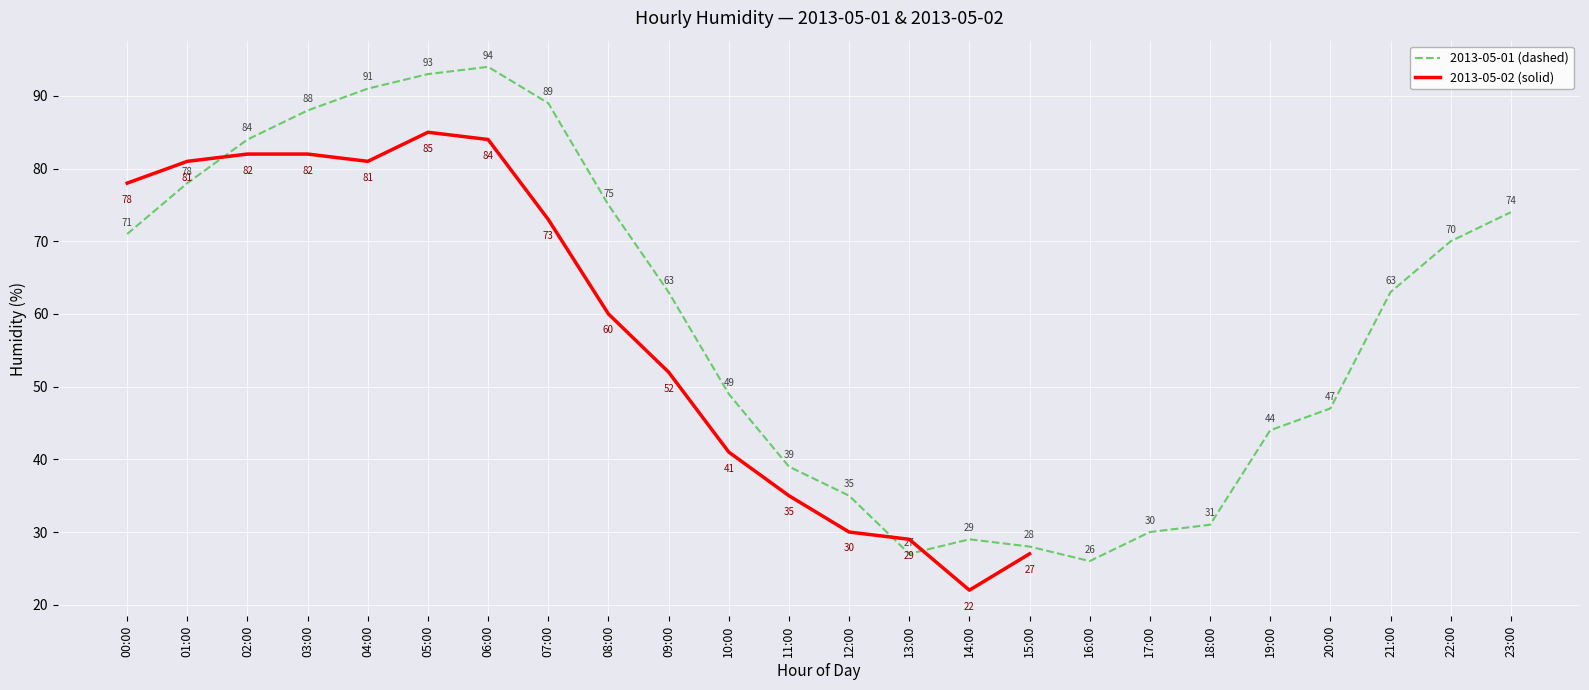

What is the average value?

59